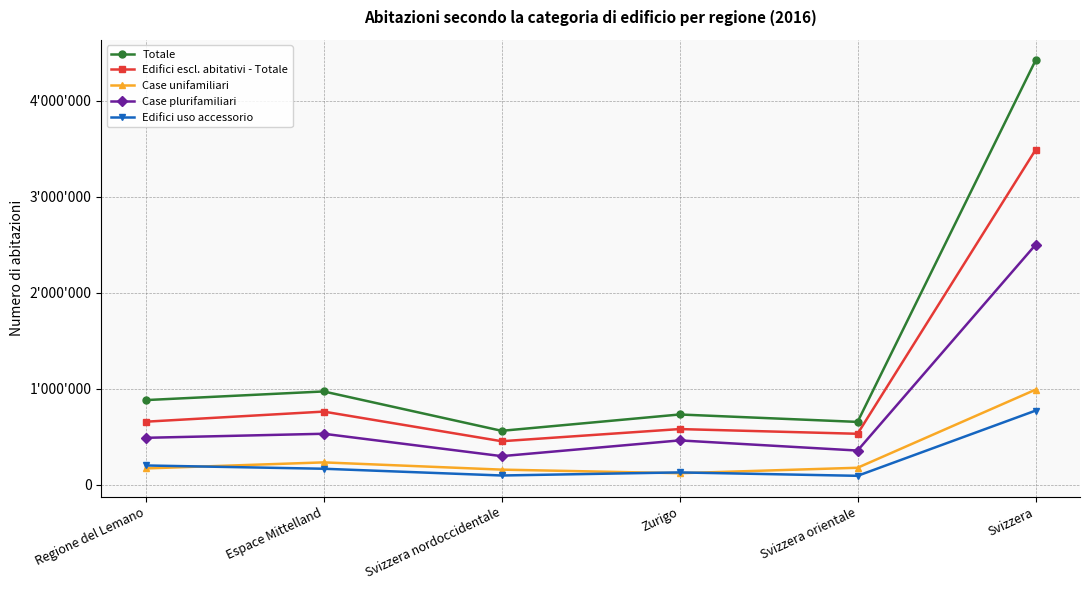

What is the difference between the maximum and minimum values in the Case plurifamiliari series?

2202871